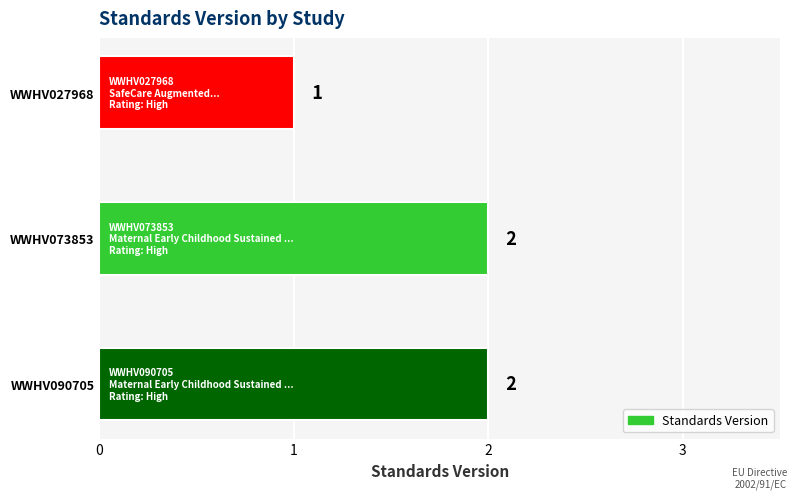

Which label corresponds to the smallest value in the chart?

WWHV027968